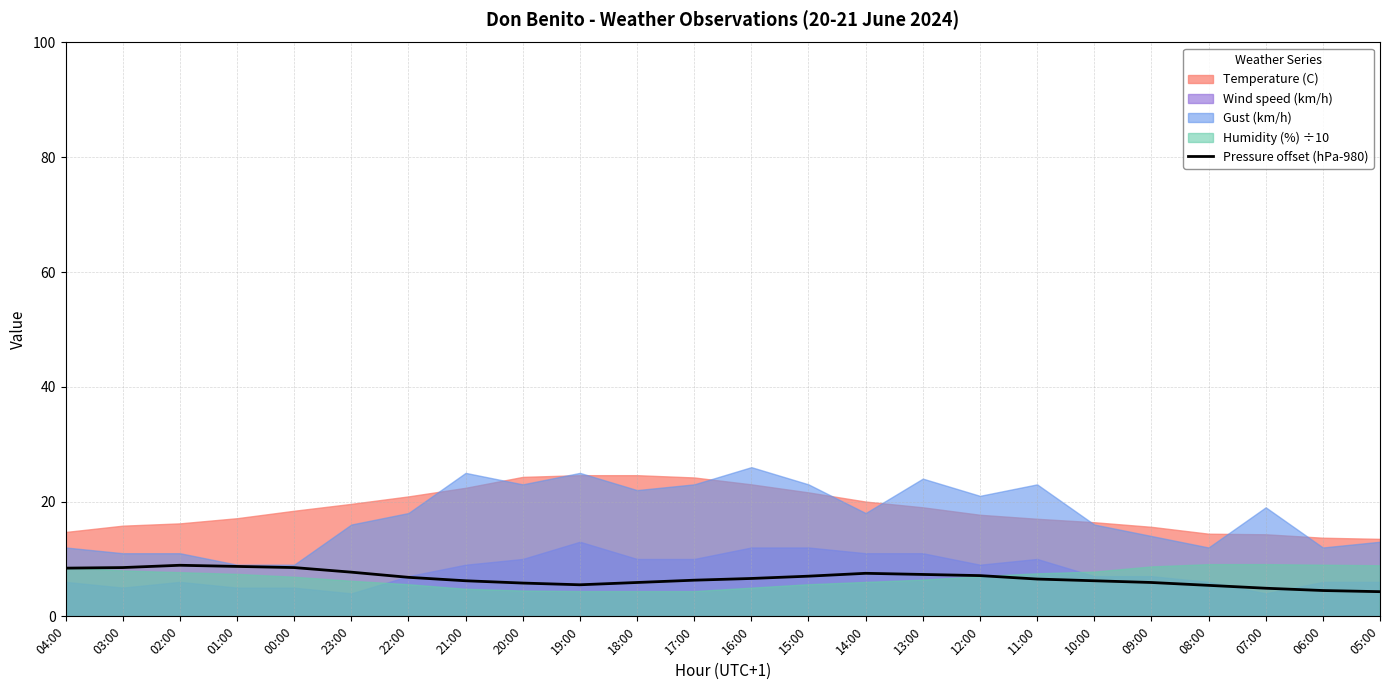

Reading left to right, extract all data points from this chart.

04:00=8.4	03:00=8.5	02:00=8.9	01:00=8.7	00:00=8.5	23:00=7.7	22:00=6.8	21:00=6.2	20:00=5.8	19:00=5.5	18:00=5.9	17:00=6.3	16:00=6.6	15:00=7.0	14:00=7.5	13:00=7.3	12:00=7.1	11:00=6.5	10:00=6.2	09:00=5.9	08:00=5.4	07:00=4.9	06:00=4.5	05:00=4.3